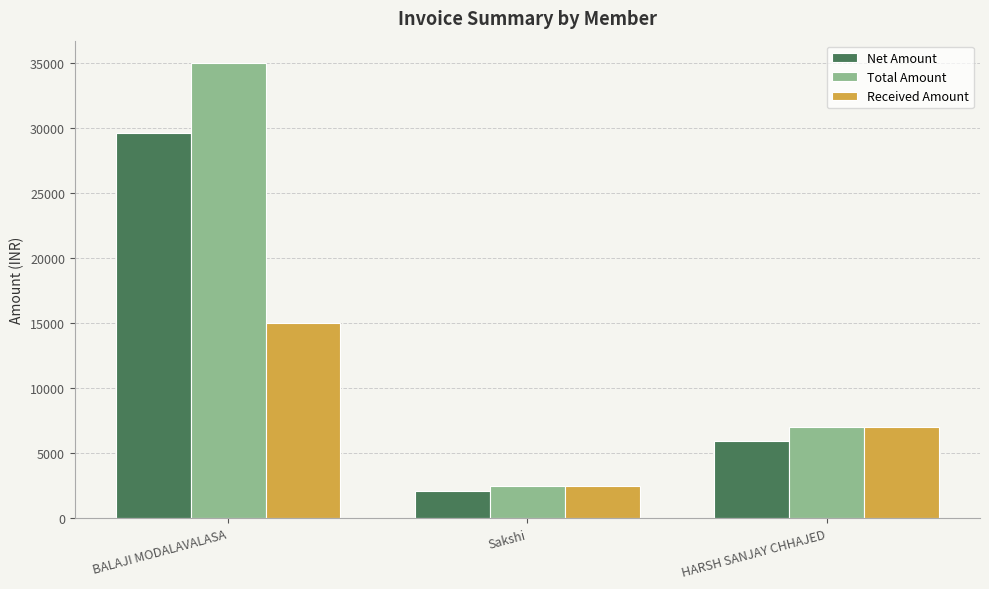

What are all the series names shown in the legend?

Net Amount, Total Amount, Received Amount